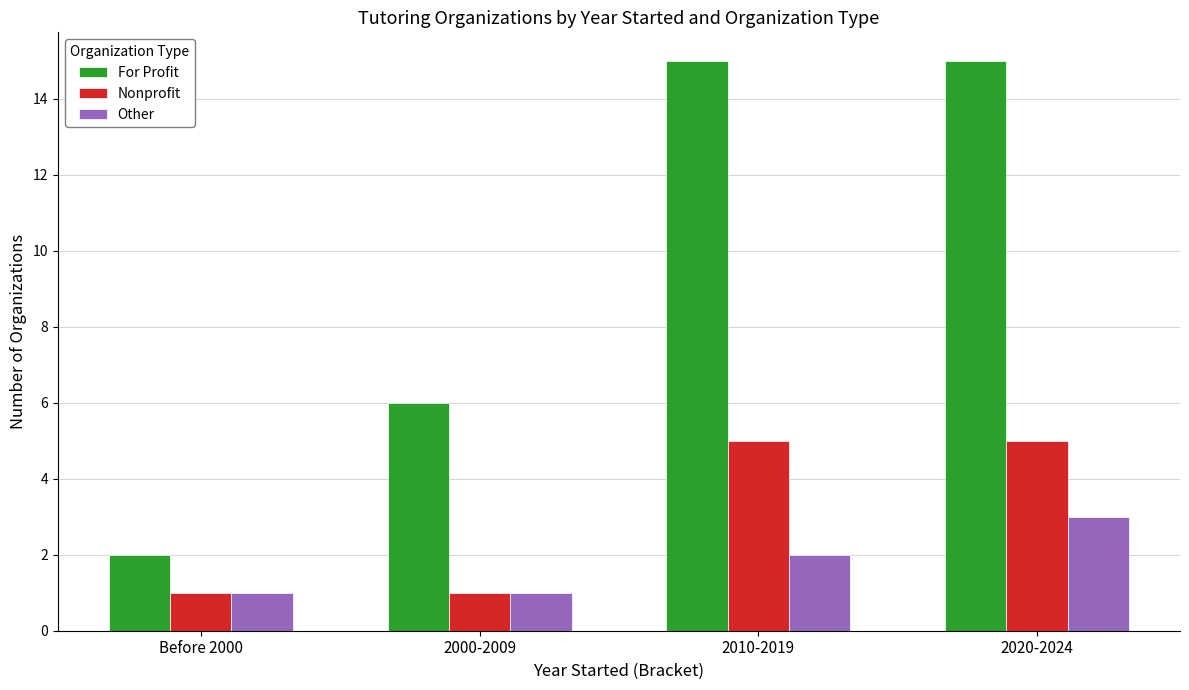

What is the label of the 2nd bar from the right?

2010-2019